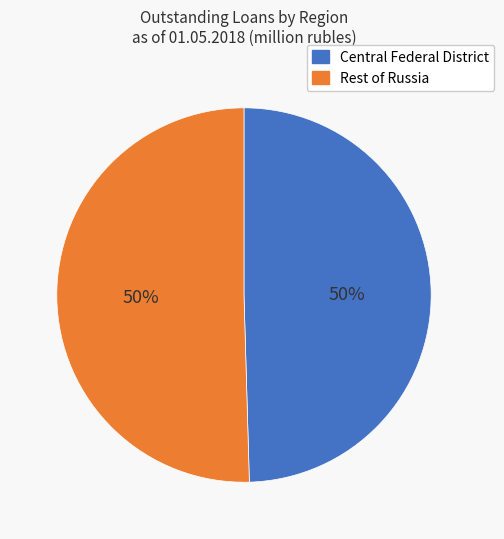

To the nearest percent, what is the average slice percentage?

50%